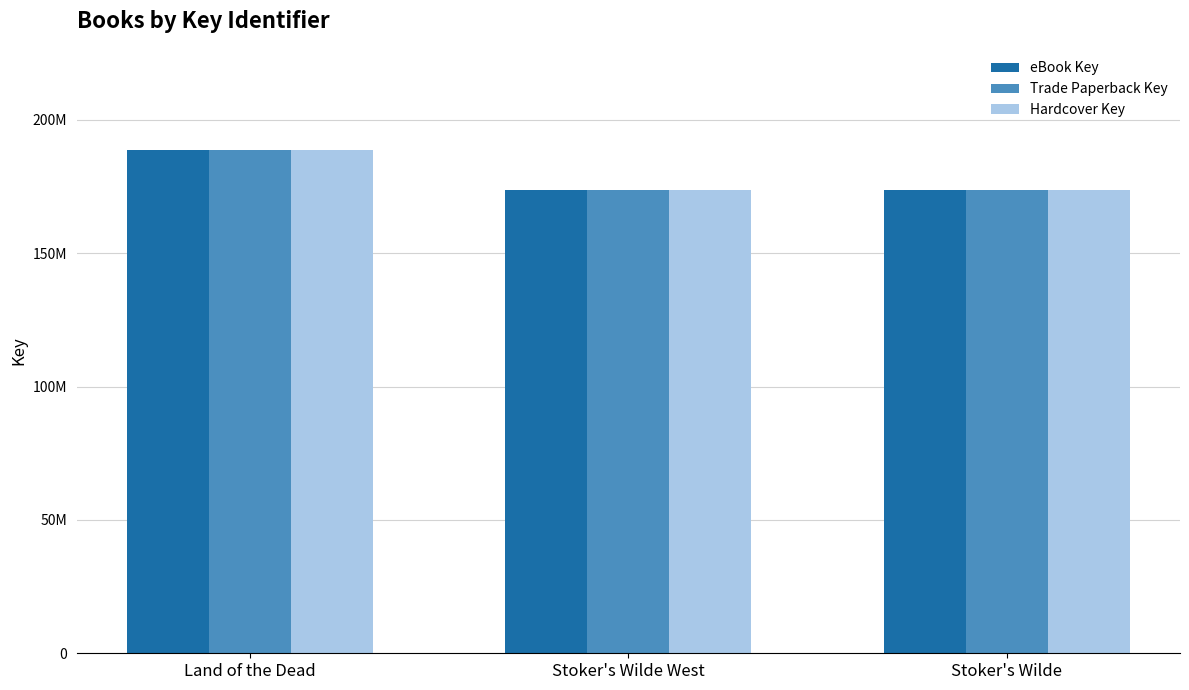

Between Stoker's Wilde and Stoker's Wilde West, which is larger?

Stoker's Wilde